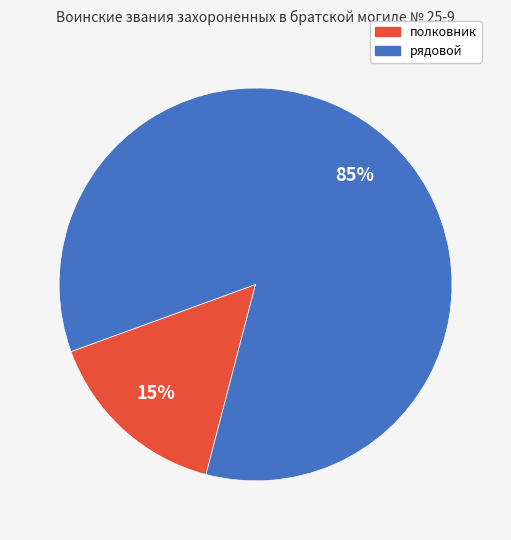

How many slices are in this pie chart?

2